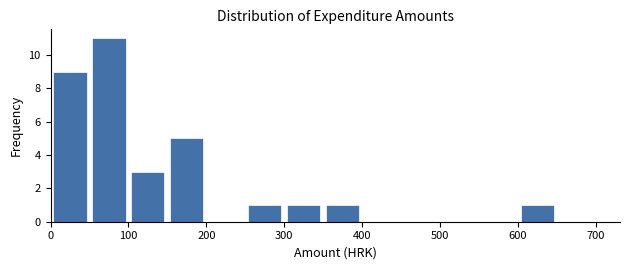

Reading left to right, list every bar in this chart as the range it spans on the x-axis followed by its height. The values are not printed on the chart, so give them approximately, as read against the axis.

0 to 50: 9
50 to 100: 11
100 to 150: 3
150 to 200: 5
200 to 250: 0
250 to 300: 1
300 to 350: 1
350 to 400: 1
400 to 450: 0
450 to 500: 0
500 to 550: 0
550 to 600: 0
600 to 650: 1
650 to 700: 0